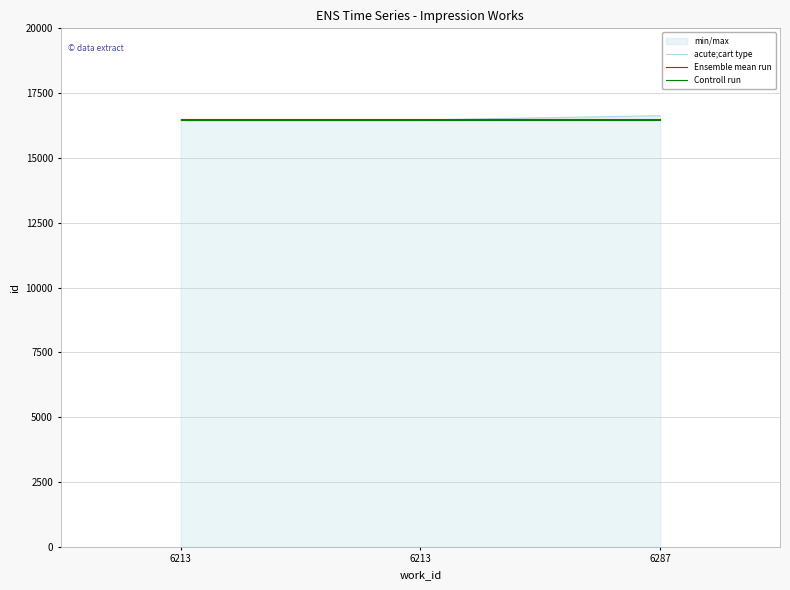

Is the value of acute;cart type at 6287 greater than the value of Controll run at 6213?

Yes